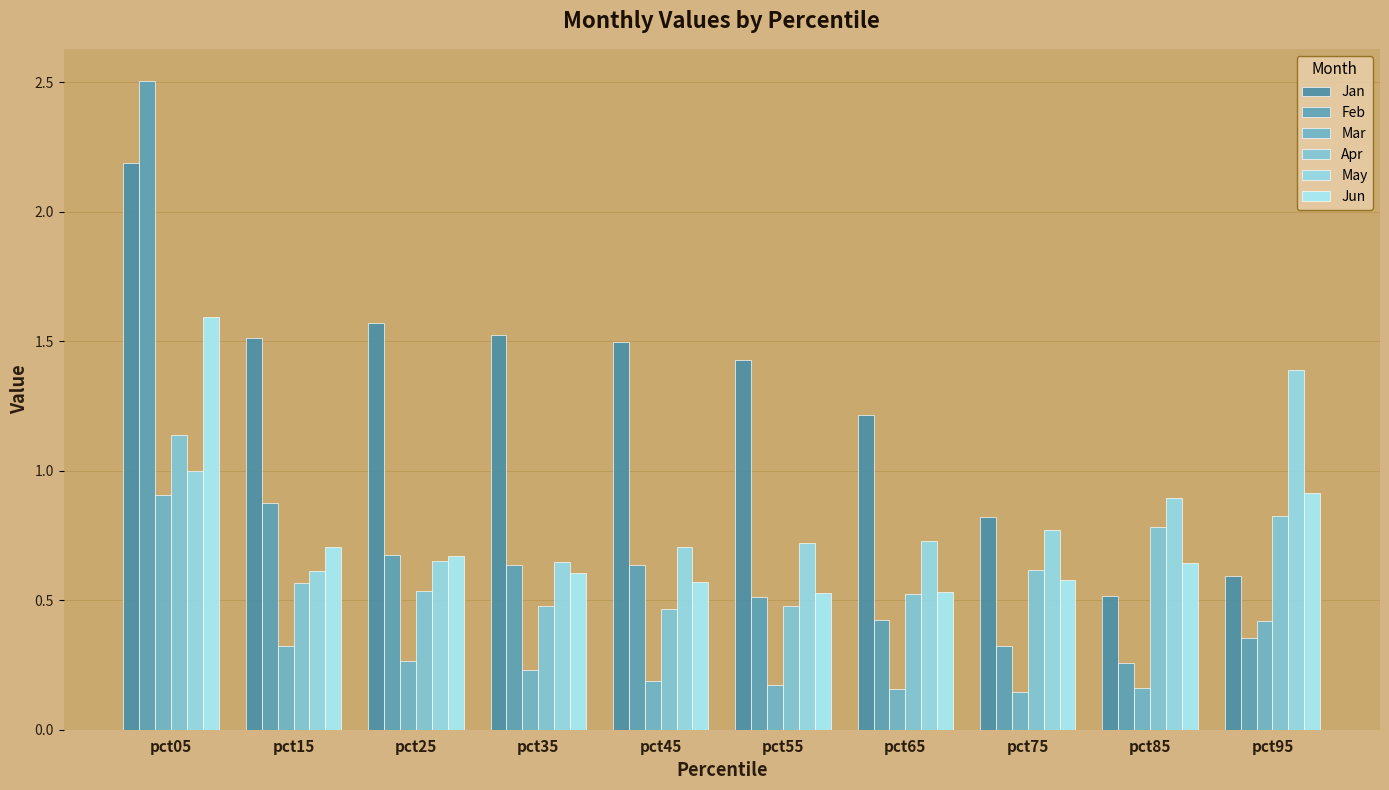

Between pct35 and pct45, which series saw the biggest shift?

May